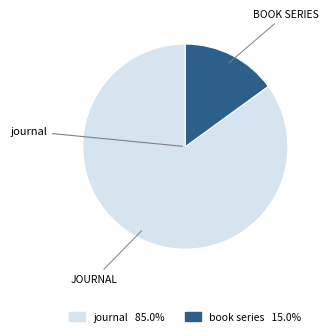

Is there any slice that represents more than half of the pie?

Yes